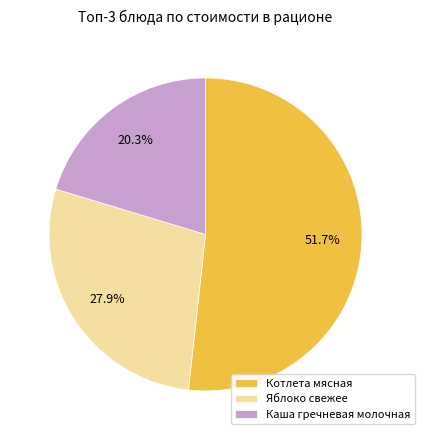

Approximately how many times larger is the value at Каша гречневая молочная compared to Яблоко свежее?

0.7